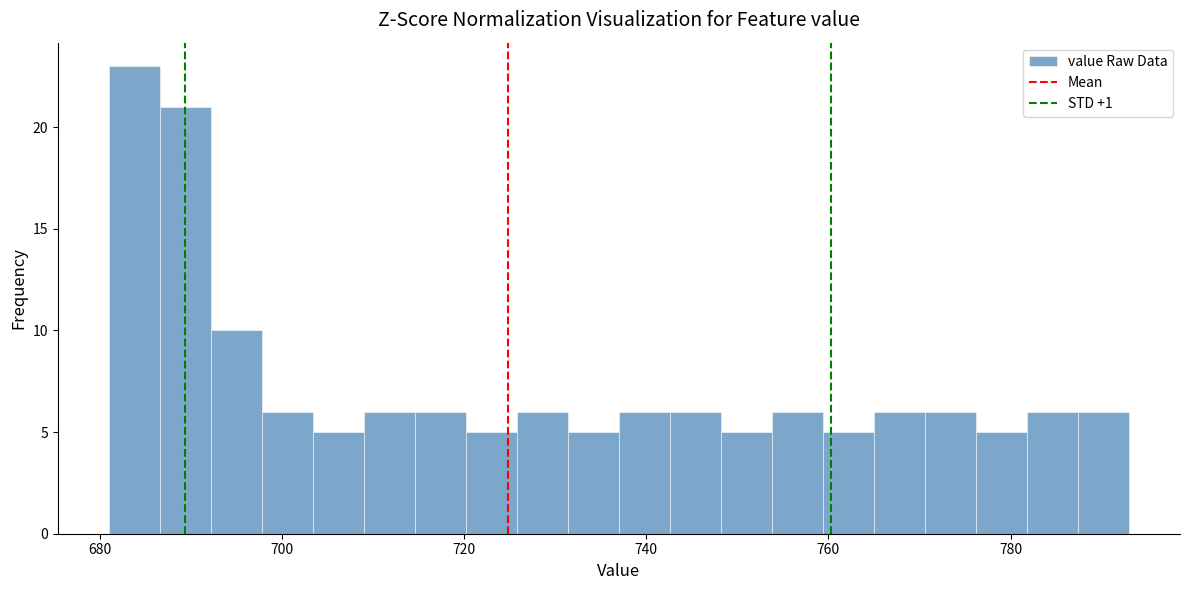

Read against the x-axis, roughly where is the centre of the tallest bar?

684